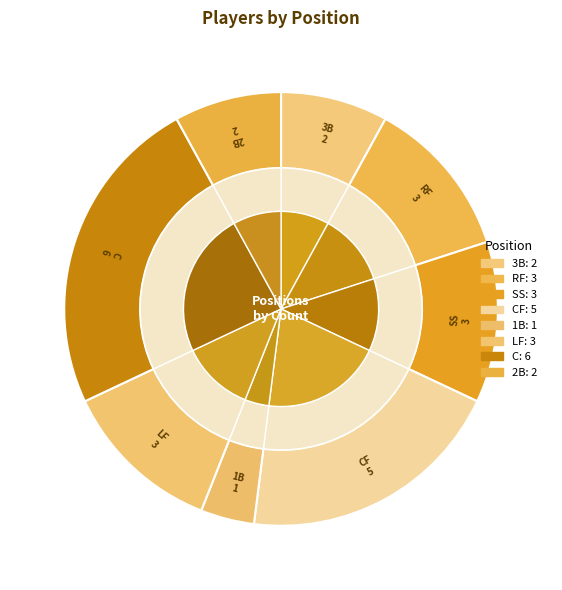

Does any single category account for the majority?

No